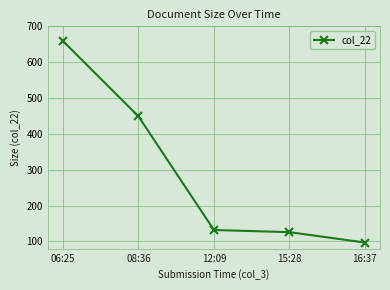

List the labels in order of value, smallest first.

16:37, 15:28, 12:09, 08:36, 06:25